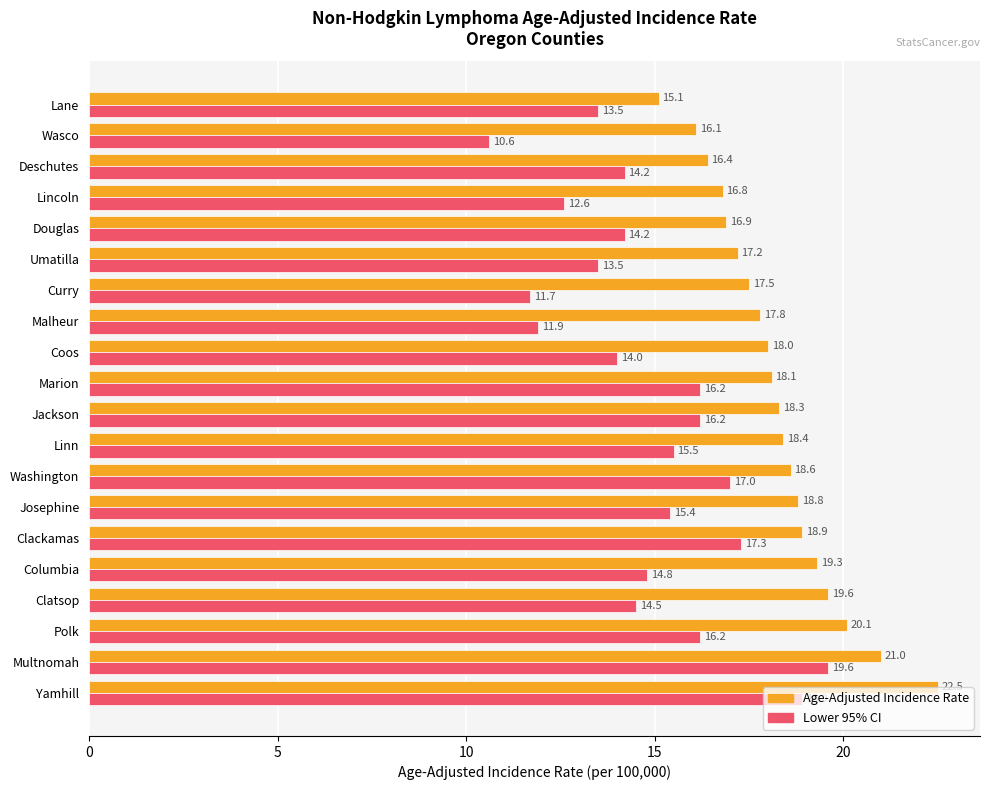

How many data points in Age-Adjusted Incidence Rate are less than 18?

8